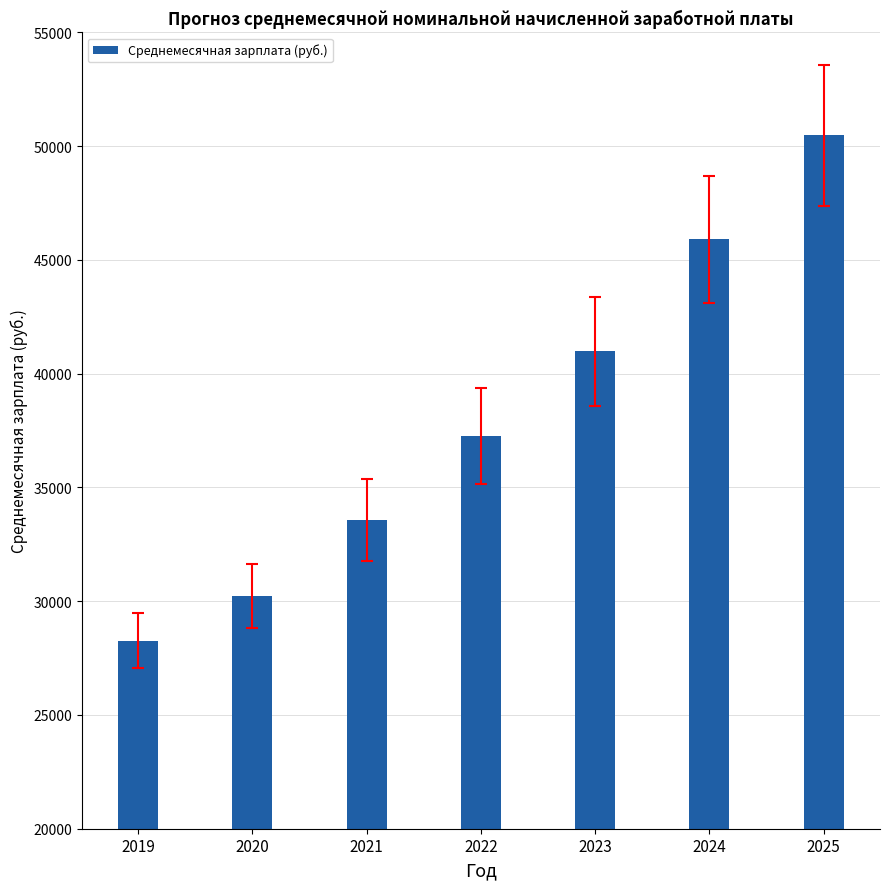

True or false: the data shows 33565 at 2021.

True